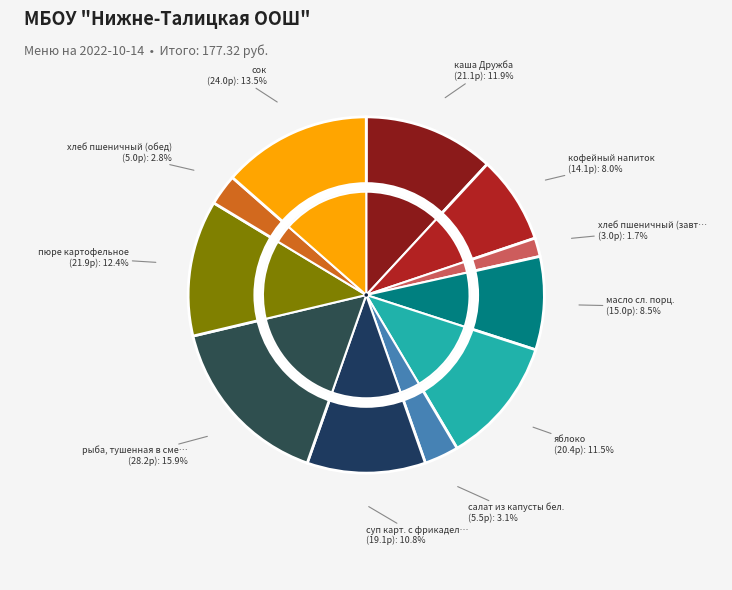

Between салат из капусты бел. and кофейный напиток, which is larger?

кофейный напиток